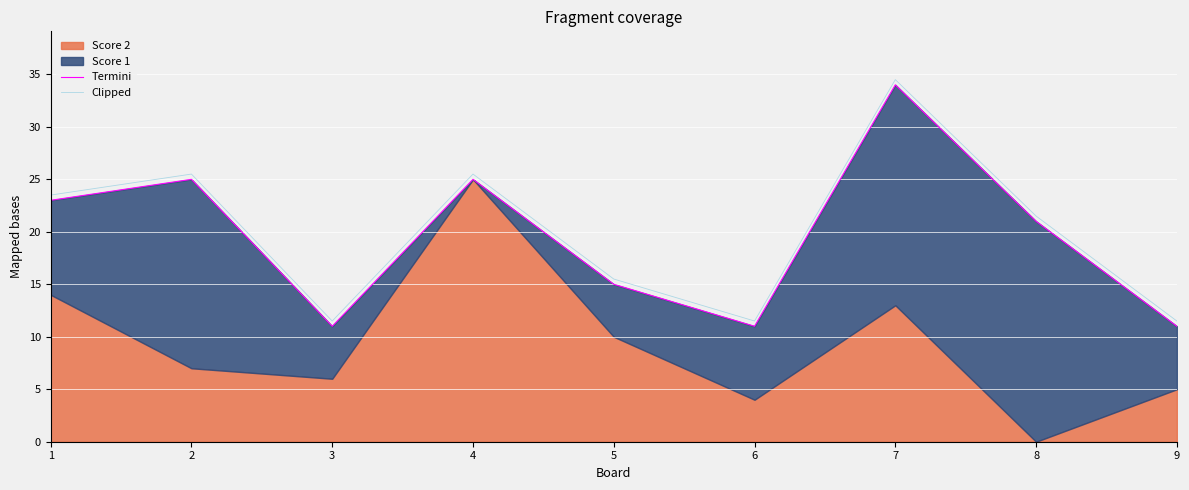

Which series has the largest total across all categories?

Clipped